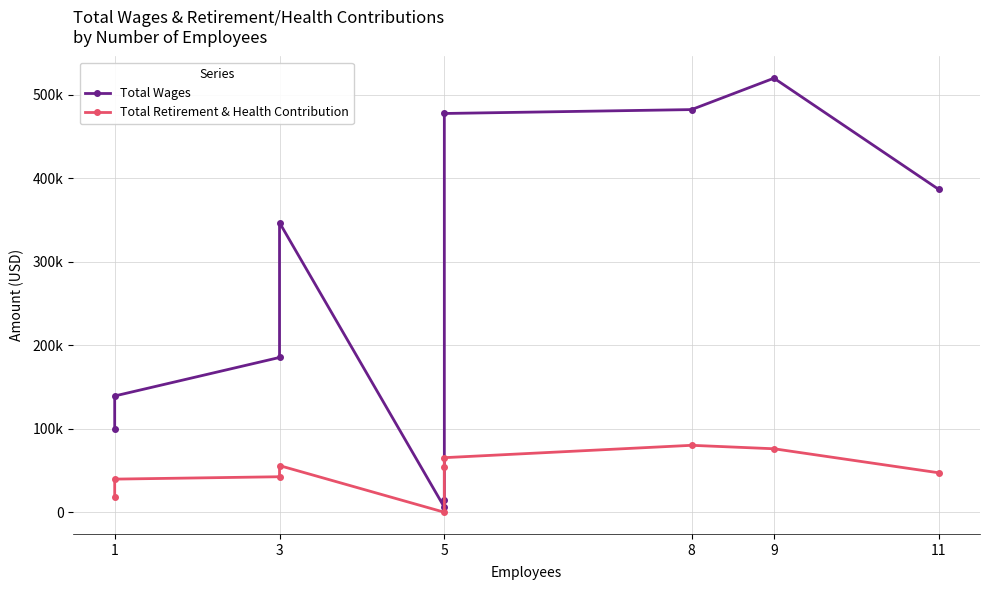

How many lines are shown in the chart?

2